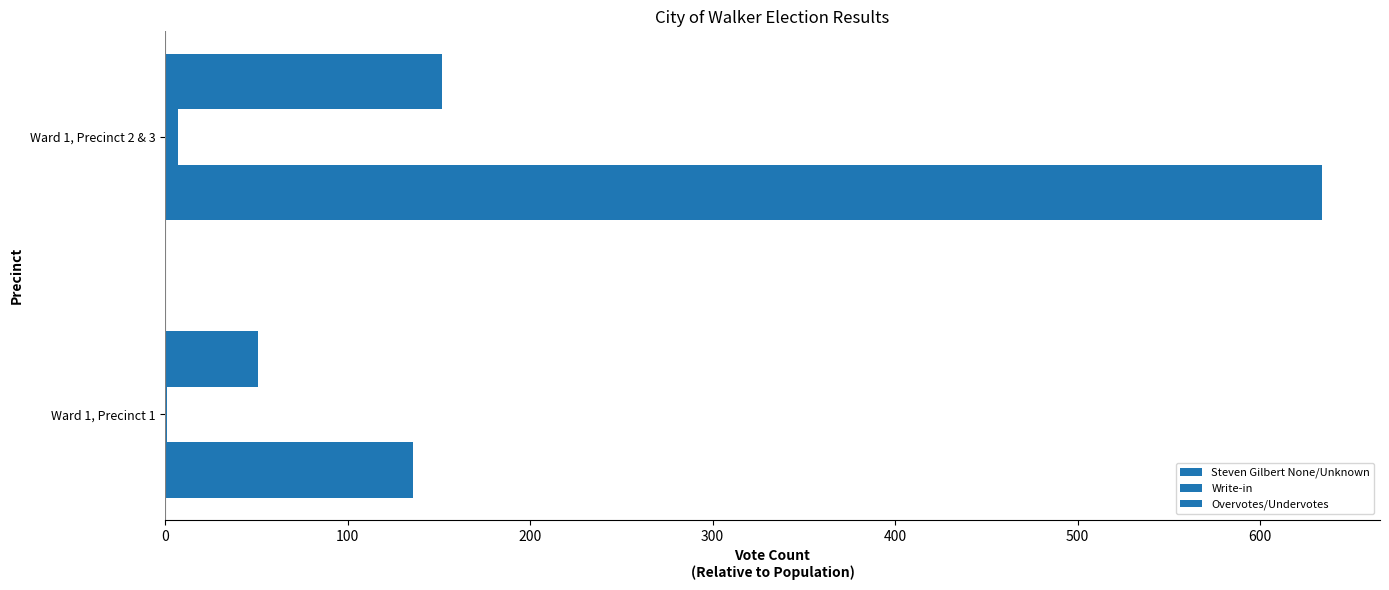

Count the number of data series in this chart.

3